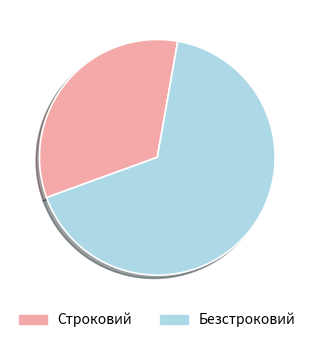

Do Строковий and Безстроковий together represent more than half of the pie?

Yes